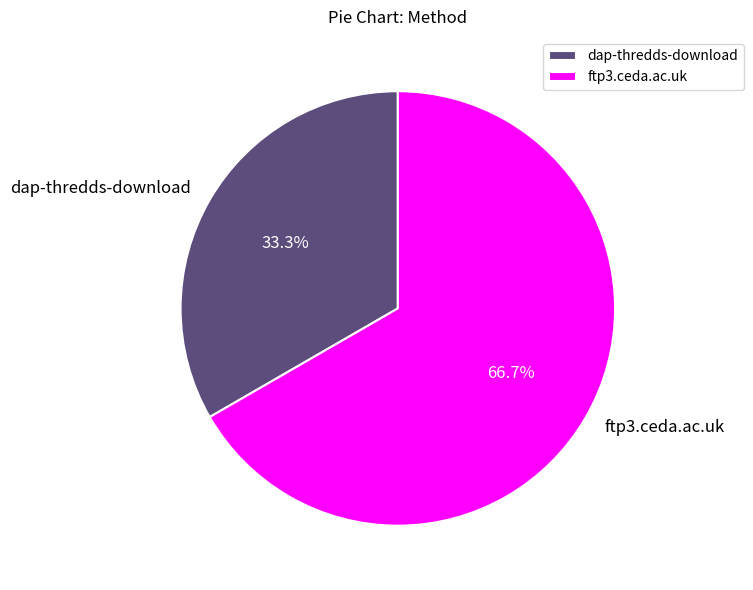

What portion of the pie excludes dap-thredds-download?

66.7%